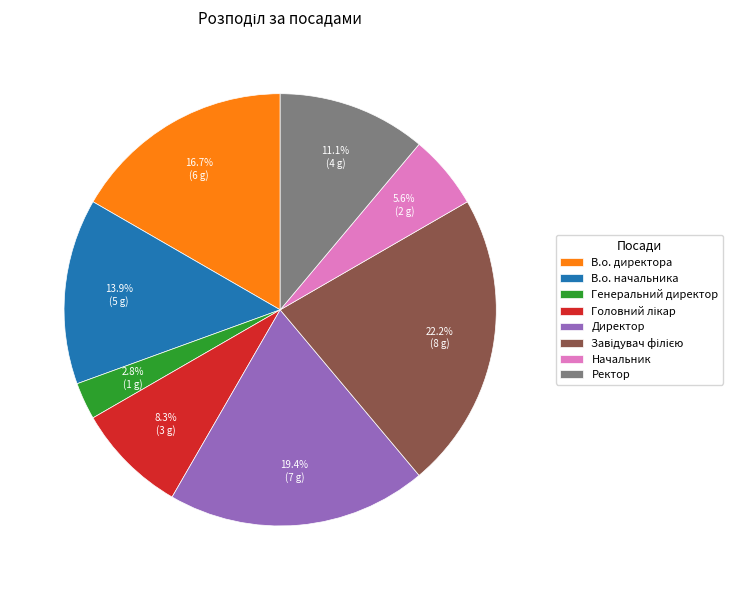

Which category has the smallest portion of the pie?

Генеральний директор